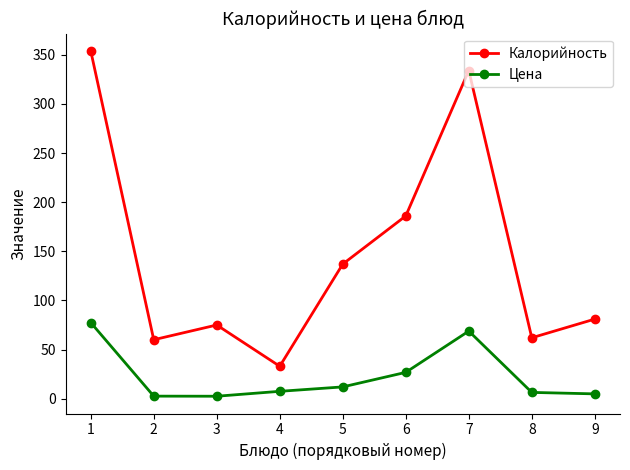

How many series are shown in this chart?

2